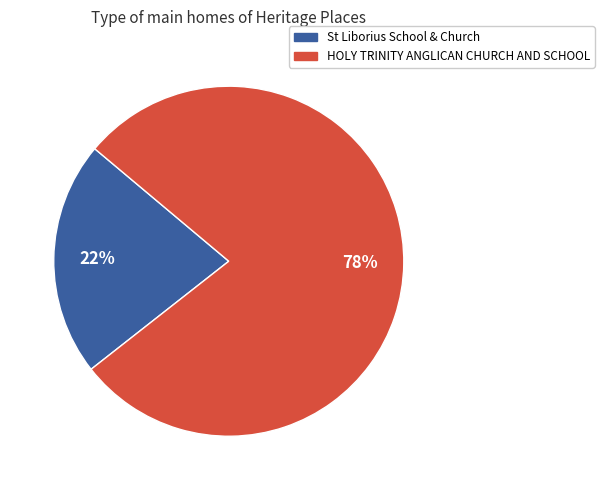

What is the largest slice in the pie chart?

HOLY TRINITY ANGLICAN CHURCH AND SCHOOL